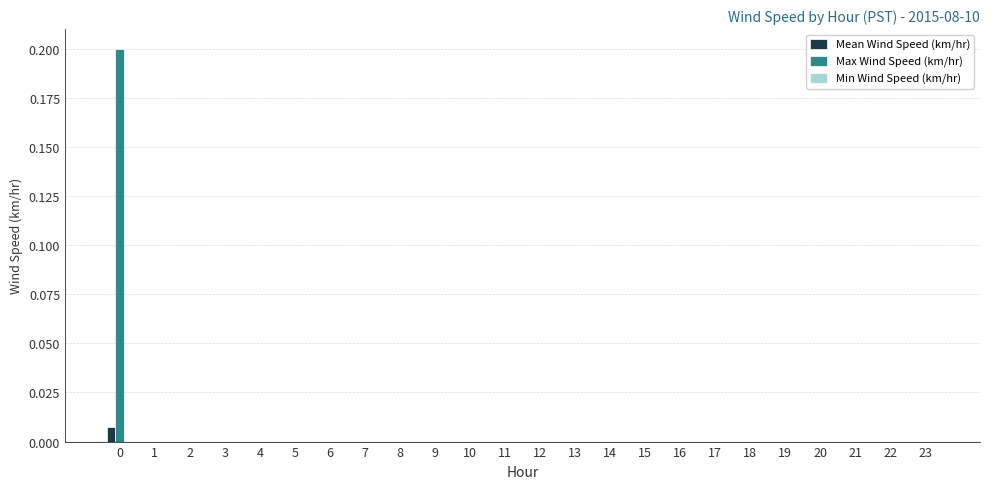

Are the bars grouped side by side (vs. stacked)?

Yes